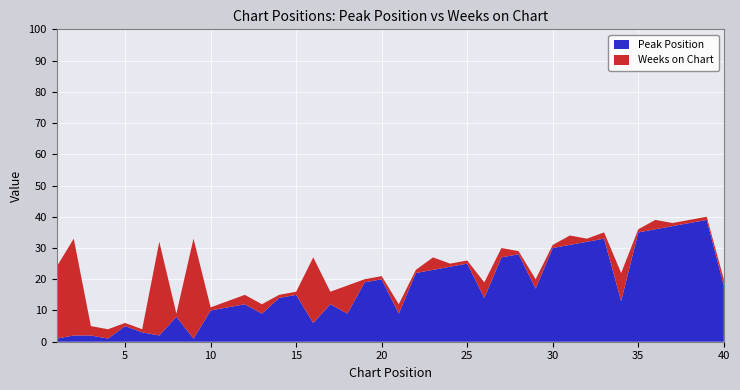

Reading left to right, what are all the values shown in this chart?

Peak Position: 1	2	2	1	5	3	2	8	1	10	11	12	9	14	15	6	12	9	19	20	9	22	23	24	25	14	27	28	17	30	31	32	33	13	35	36	37	38	39	18
Weeks on Chart: 23	31	3	3	1	1	30	1	32	1	2	3	3	1	1	21	4	9	1	1	3	1	4	1	1	5	3	1	3	1	3	1	2	9	1	3	1	1	1	2